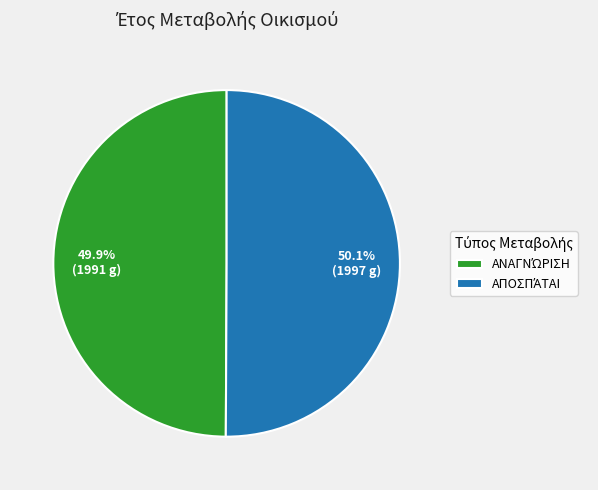

Does any single category account for the majority?

Yes